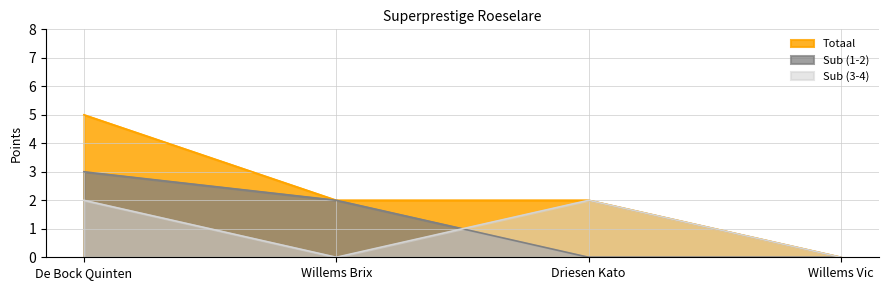

What position from the left is De Bock Quinten?

1